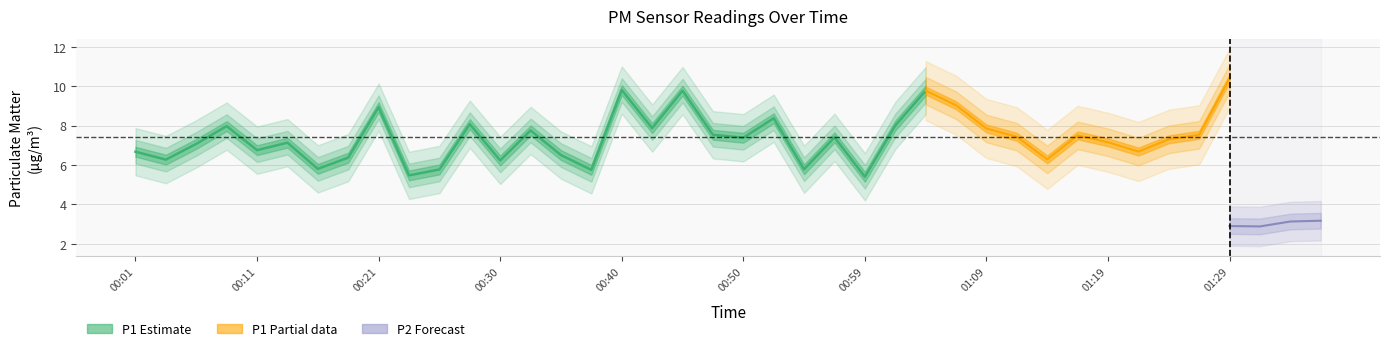

List the series in order of their peak value, lowest first.

P2, P1